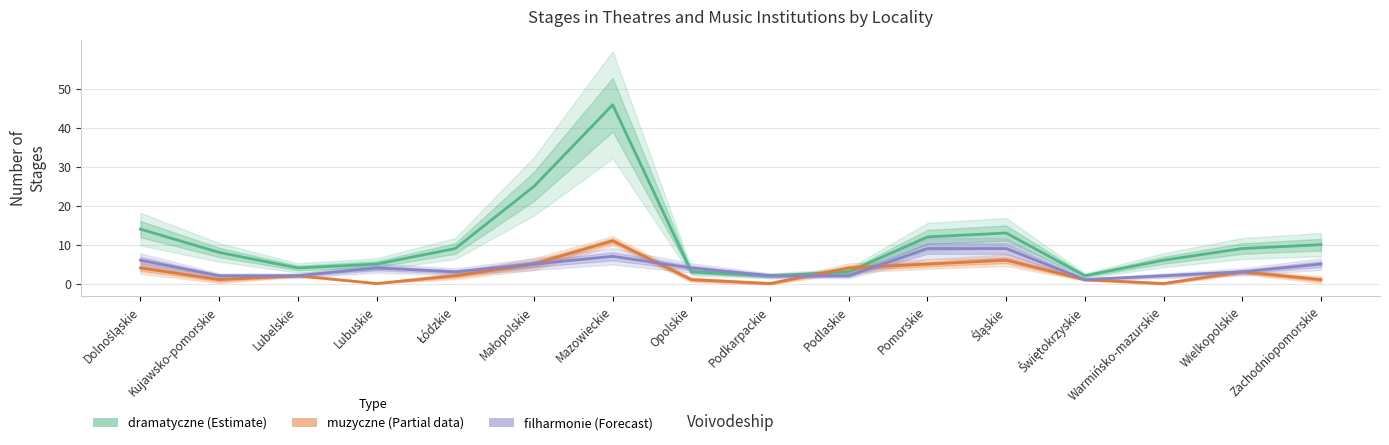

At how many categories does at least one series exceed 4?

11